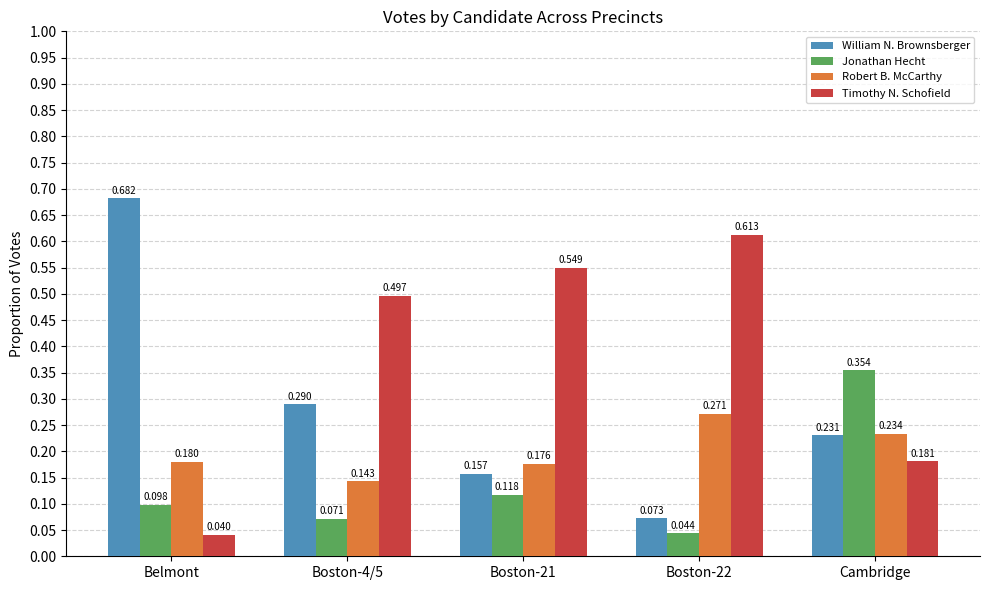

Where is Timothy N. Schofield nearest to the value 0?

Belmont